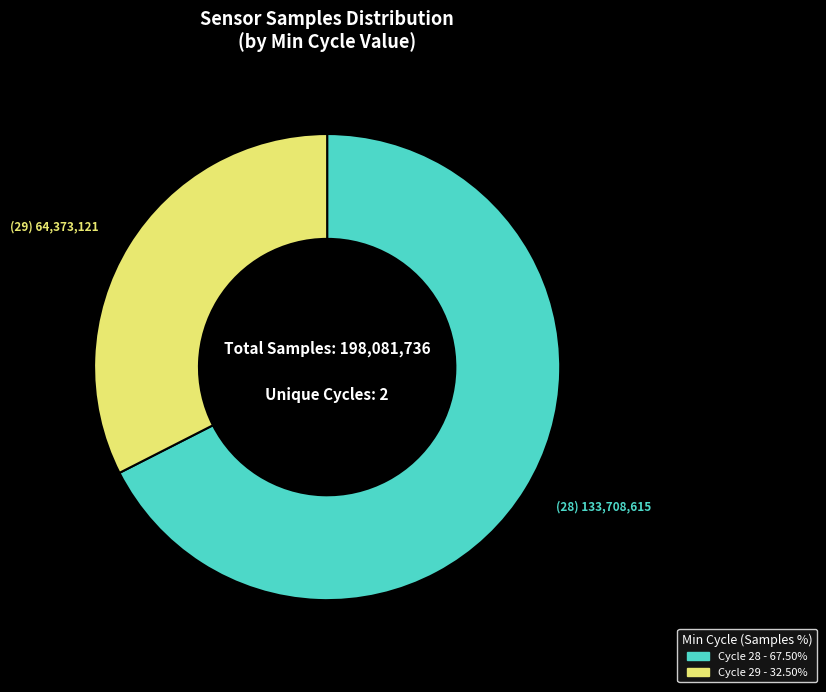

Does any single category account for the majority?

Yes